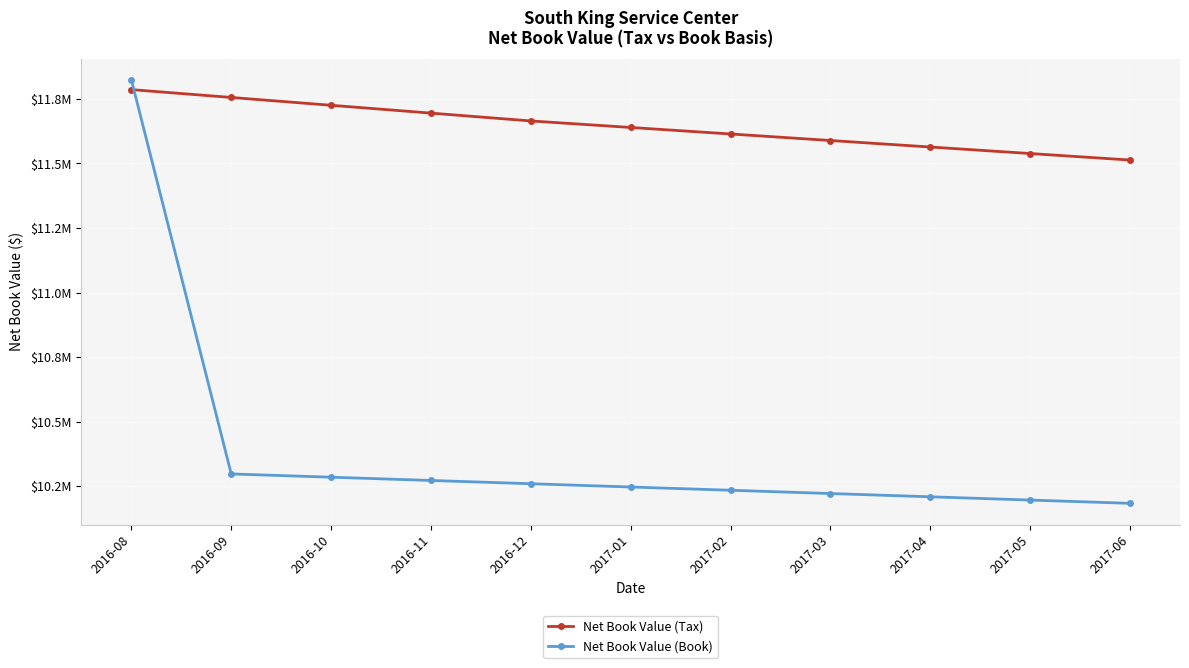

At which label does Net Book Value (Book) reach its peak?

2016-08